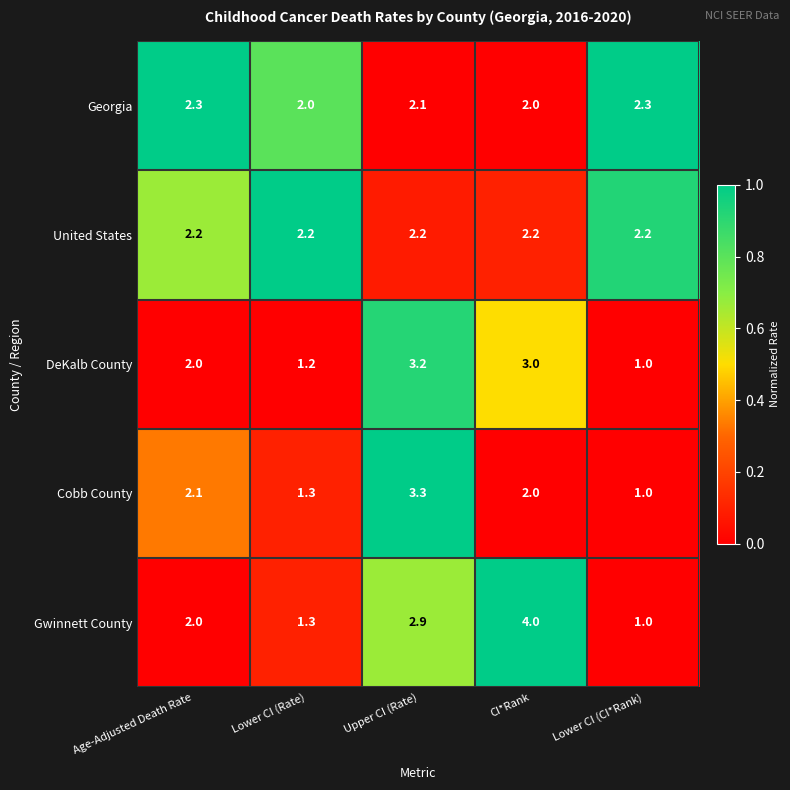

What is the total value across all series at Upper CI (Rate)?

13.7